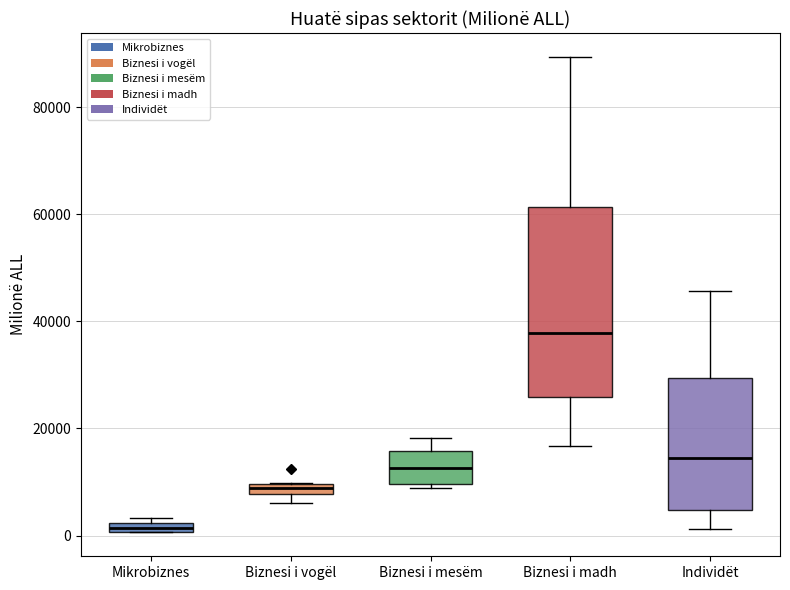

Where does the median line of the box for Individët sit on the y-axis? The values are not printed on the chart, so give them approximately, as read against the axis.

14000